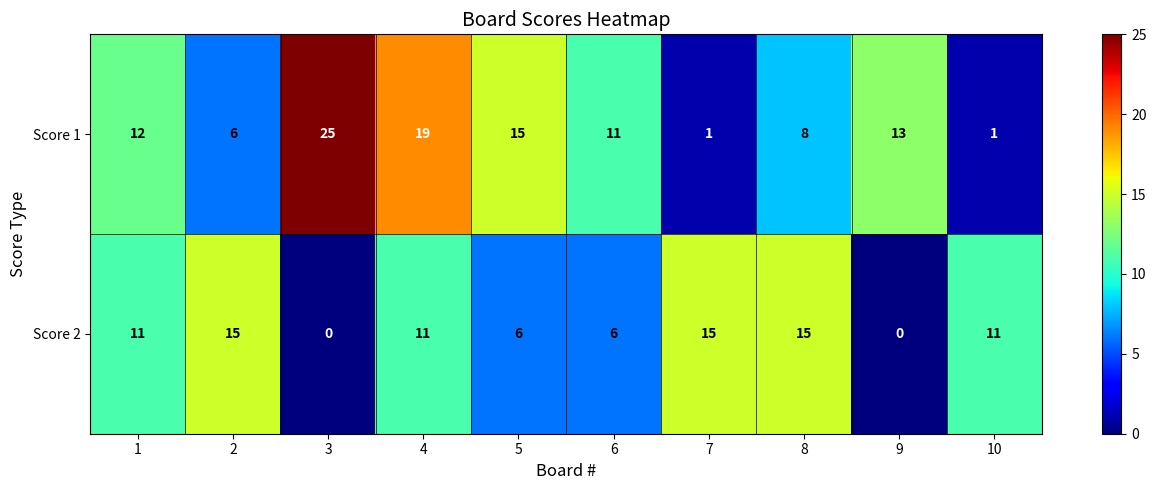

Which series has the widest spread of values?

Score 1